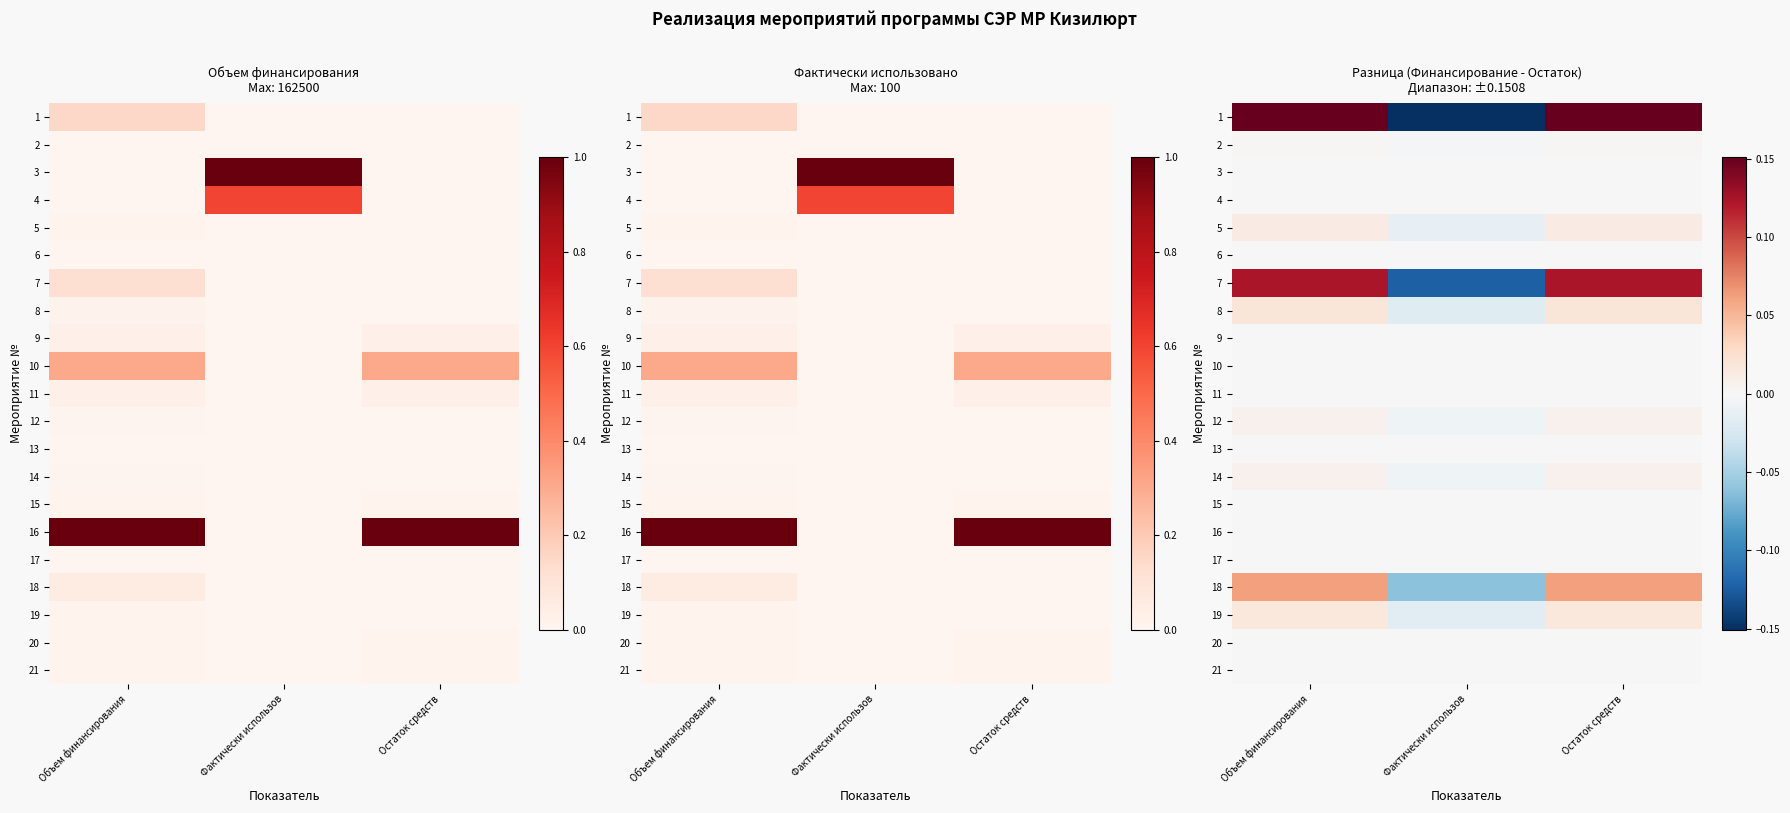

True or false: 1 has a value of 0.3 at Объем финансирования.

False